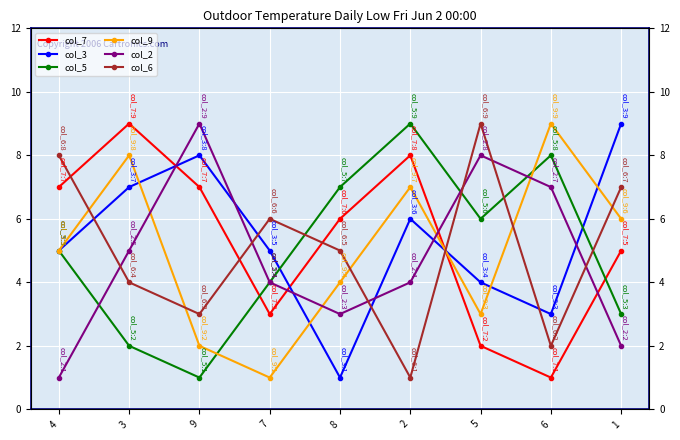

Between which two adjacent categories do col_2 and col_5 first intersect?

4 and 3